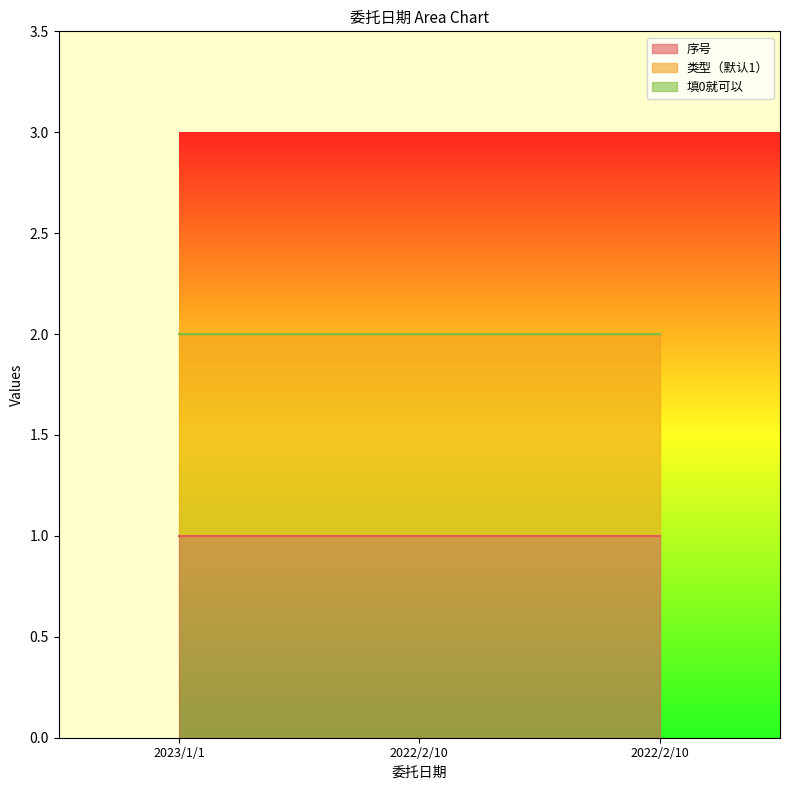

What is the label of the 2nd point from the right?

2022/2/10